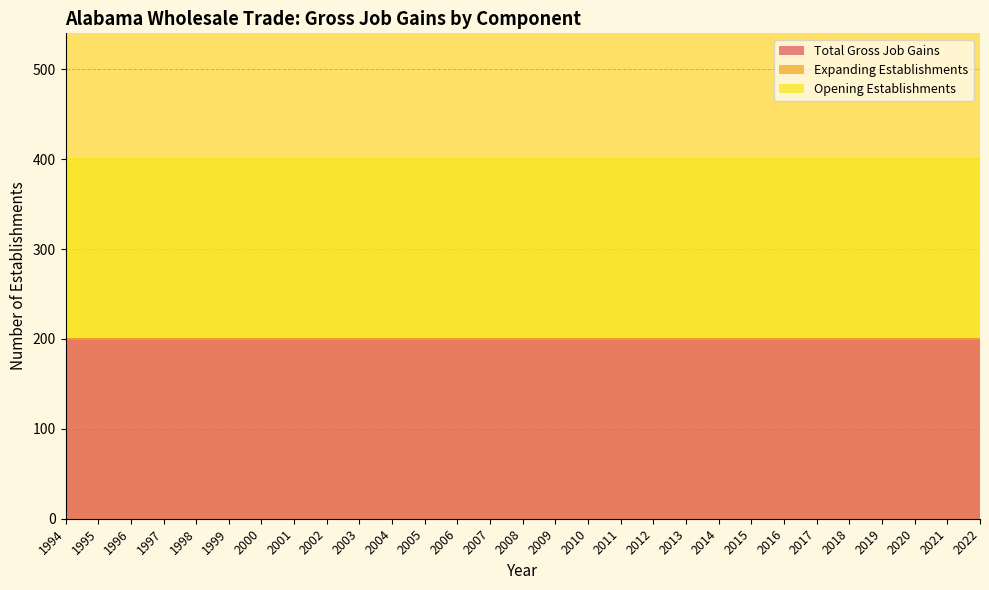

Reading left to right, list all the values displayed in this chart.

Total Gross Job Gains: 1994=200	1995=200	1996=200	1997=200	1998=200	1999=200	2000=200	2001=200	2002=200	2003=200	2004=200	2005=200	2006=200	2007=200	2008=200	2009=200	2010=200	2011=200	2012=200	2013=200	2014=200	2015=200	2016=200	2017=200	2018=200	2019=200	2020=200	2021=200	2022=200
Expanding Establishments: 1994=0	1995=0	1996=0	1997=0	1998=0	1999=0	2000=0	2001=0	2002=0	2003=0	2004=0	2005=0	2006=0	2007=0	2008=0	2009=0	2010=0	2011=0	2012=0	2013=0	2014=0	2015=0	2016=0	2017=0	2018=0	2019=0	2020=0	2021=0	2022=0
Opening Establishments: 1994=200	1995=200	1996=200	1997=200	1998=200	1999=200	2000=200	2001=200	2002=200	2003=200	2004=200	2005=200	2006=200	2007=200	2008=200	2009=200	2010=200	2011=200	2012=200	2013=200	2014=200	2015=200	2016=200	2017=200	2018=200	2019=200	2020=200	2021=200	2022=200